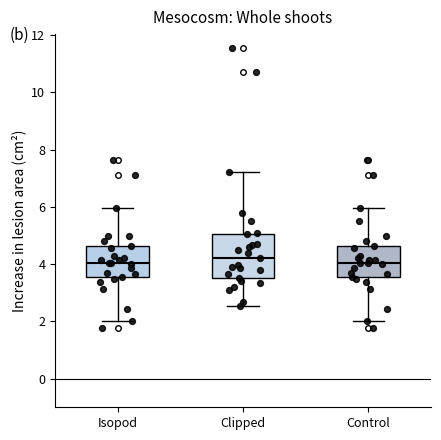

Comparing the boxes themselves (not the whiskers), which one is the tallest?

Clipped